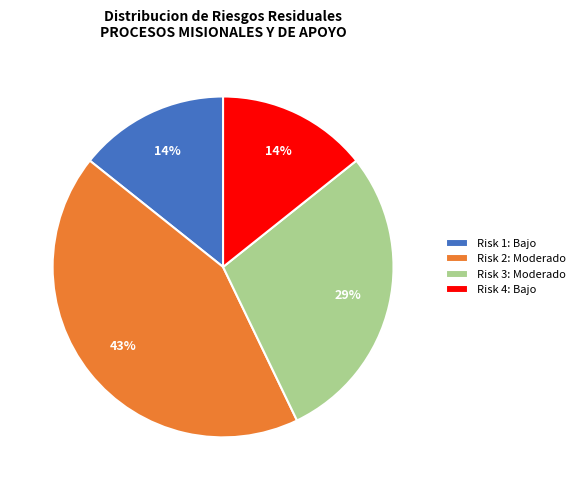

What is the largest slice in the pie chart?

Risk 2: Moderado